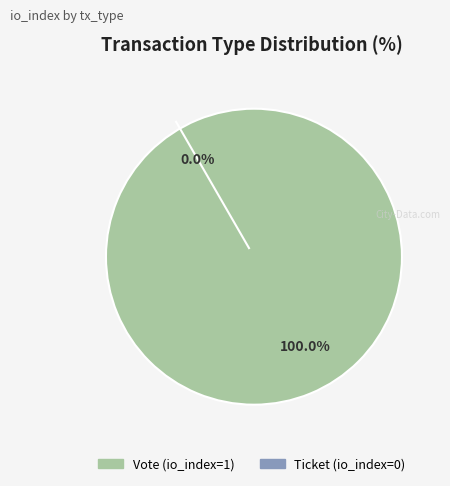

Which slice is the largest?

Vote